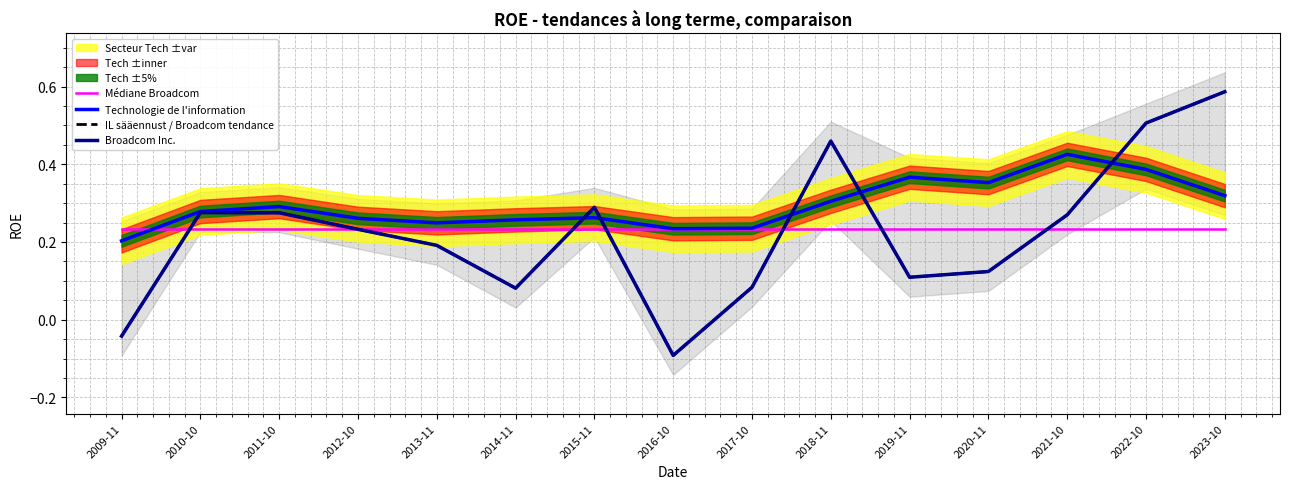

At which category does the chart reach its peak across all series?

2023-10